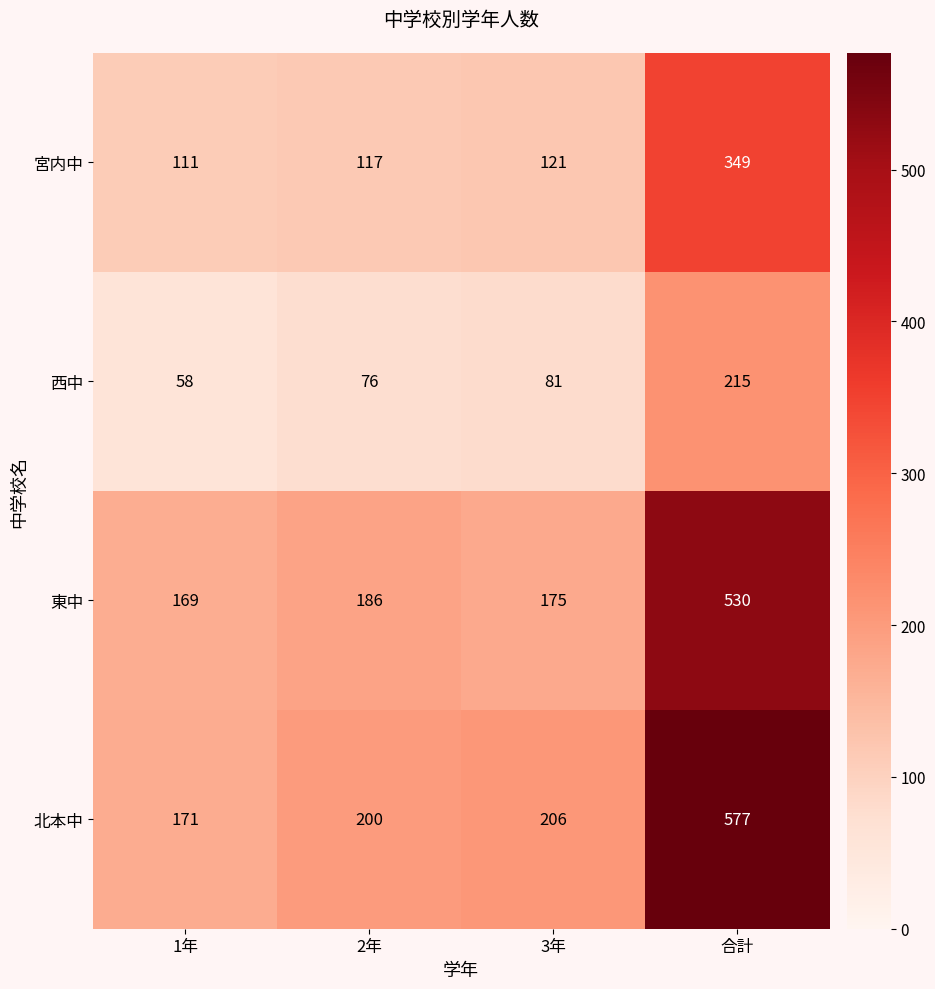

Rank the series by their maximum value, from lowest to highest.

西中, 宮内中, 東中, 北本中